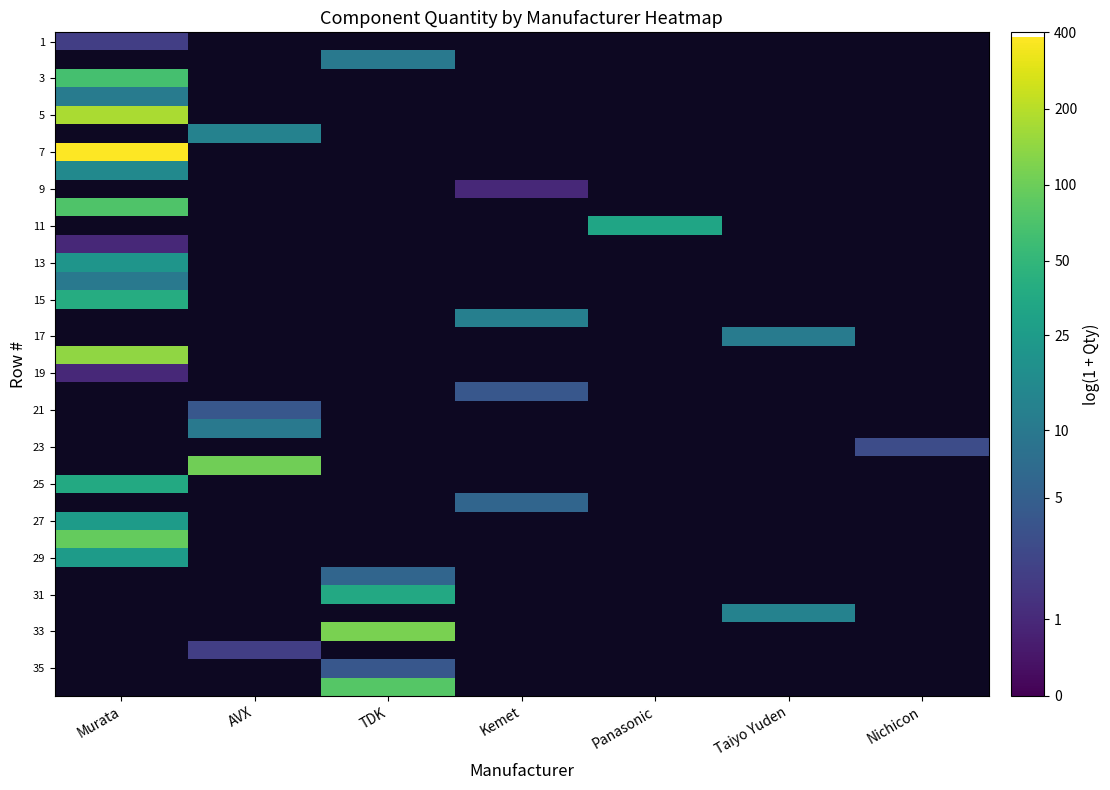

Is the value of 17 at Panasonic greater than the value of 1 at TDK?

No